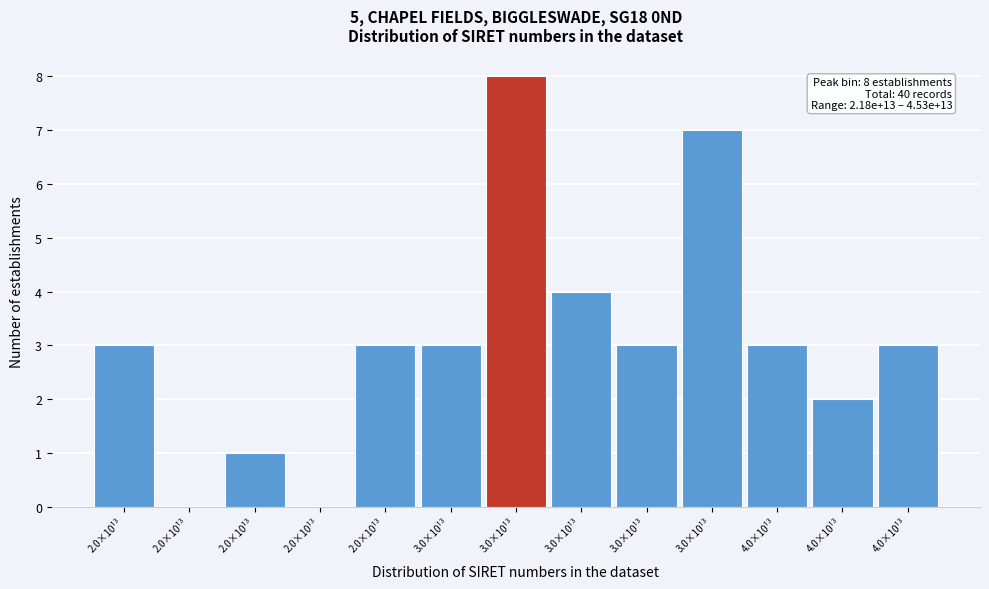

How many series are shown in this chart?

1